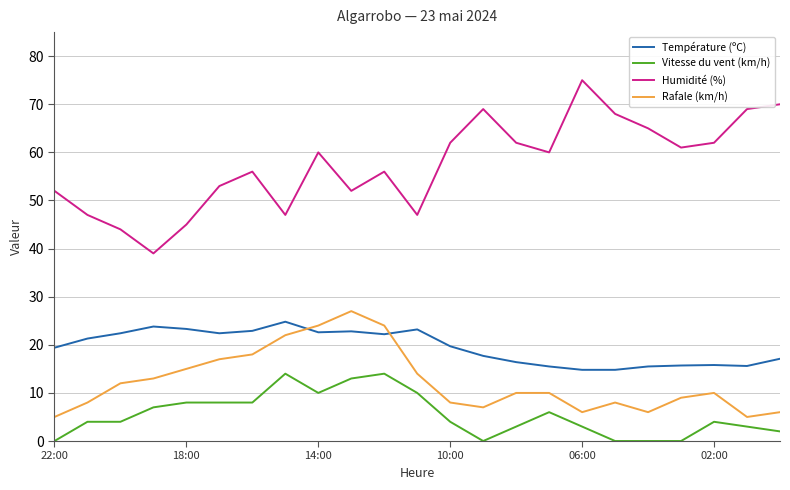

True or false: Vitesse du vent (km/h) and Température (ºC) intersect in this chart.

False